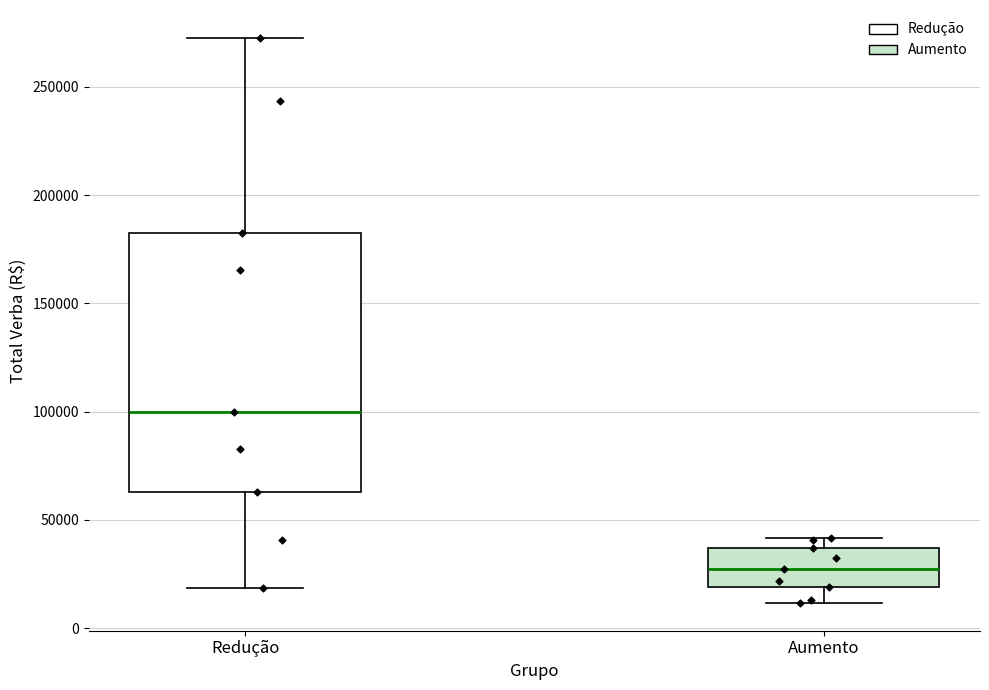

Where does the lower whisker of the box for Aumento end on the y-axis? The values are not printed on the chart, so give them approximately, as read against the axis.

10000